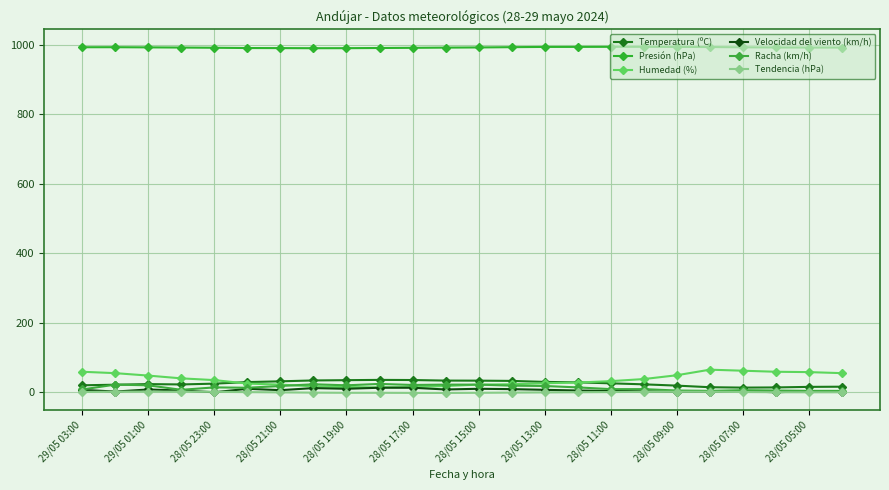

In Temperatura (ºC), how many points are lower than both neighbors (excluding endpoints)?

2